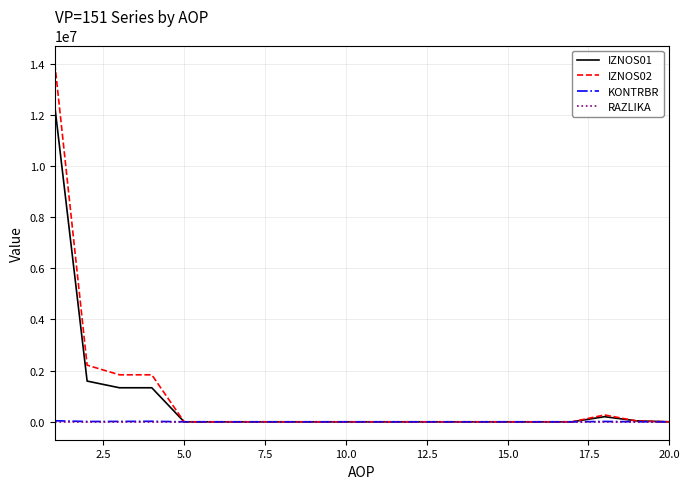

How many lines are shown in the chart?

4